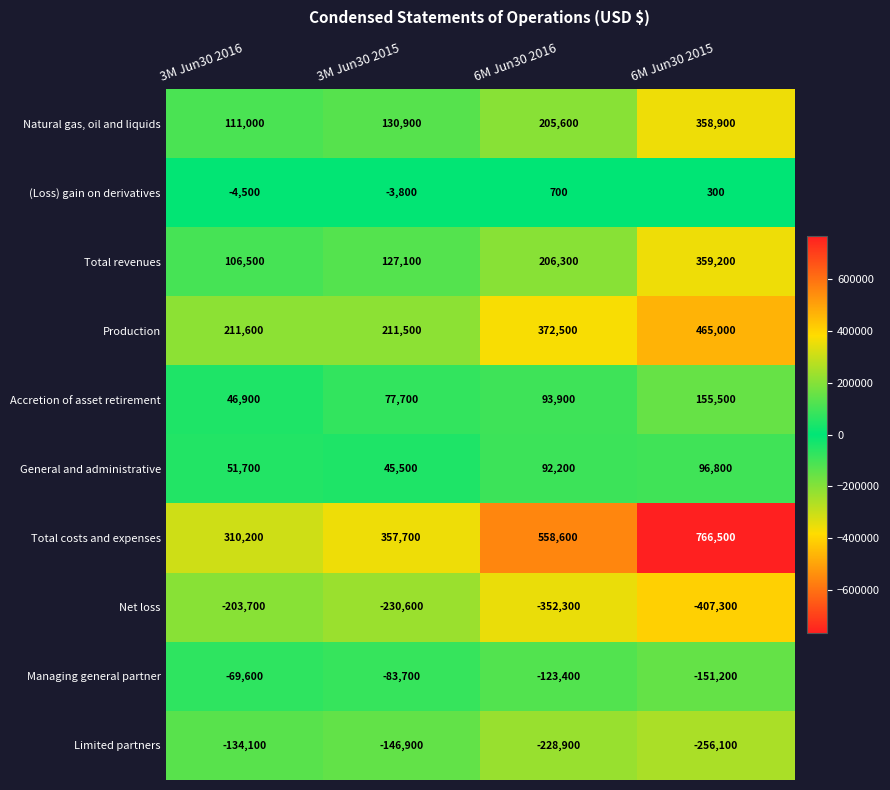

Count the number of data series in this chart.

10